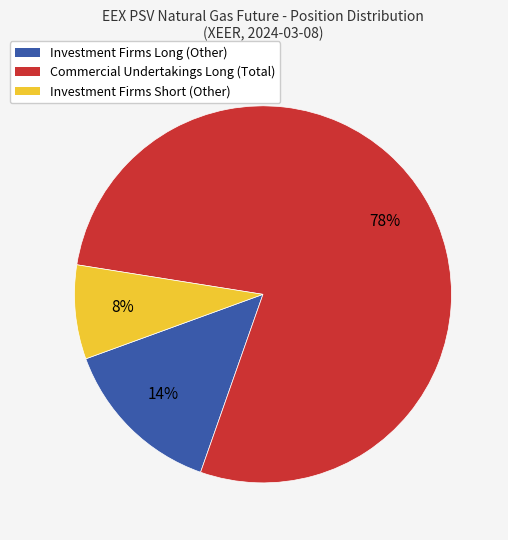

What percentage is the Investment Firms Short (Other) slice, to the nearest percent?

8%